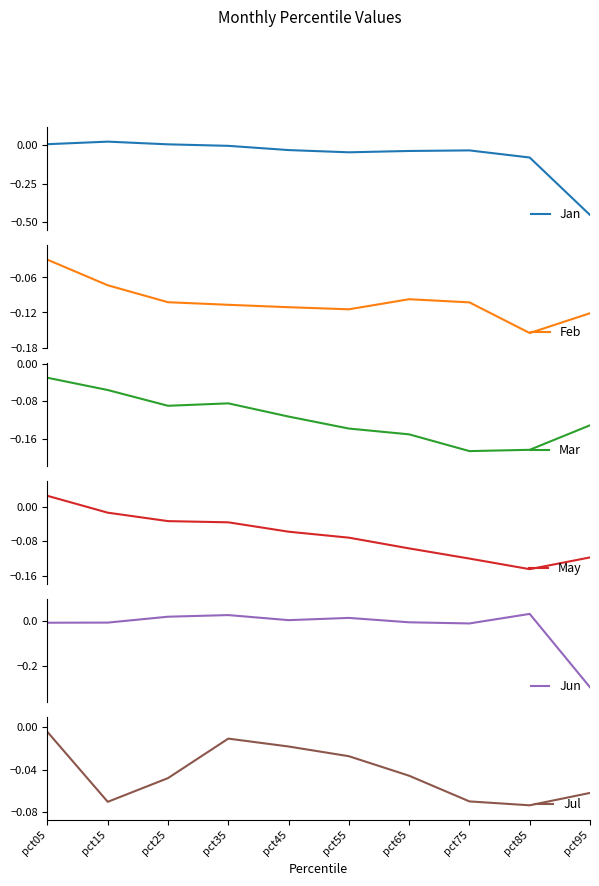

What is the difference between the second highest and minimum values in the Feb series?

0.1